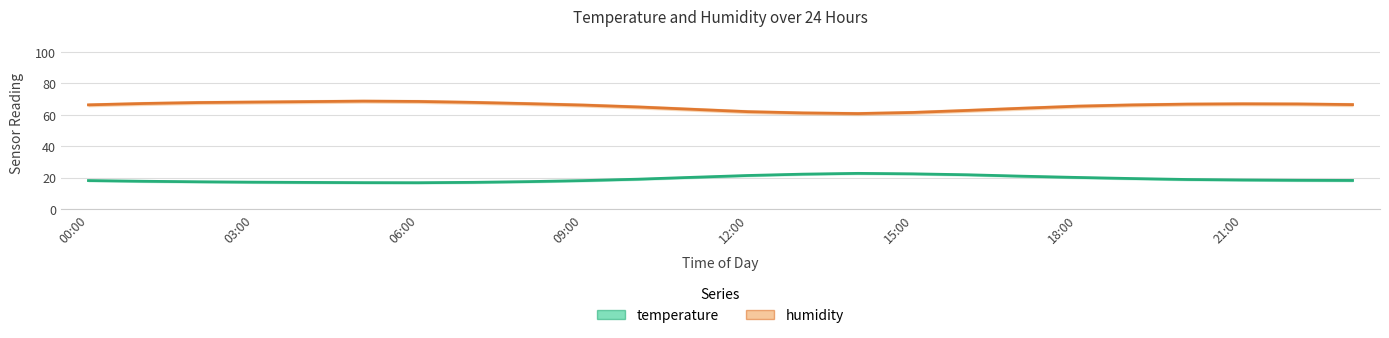

Is this an area chart (filled region under the line)?

No